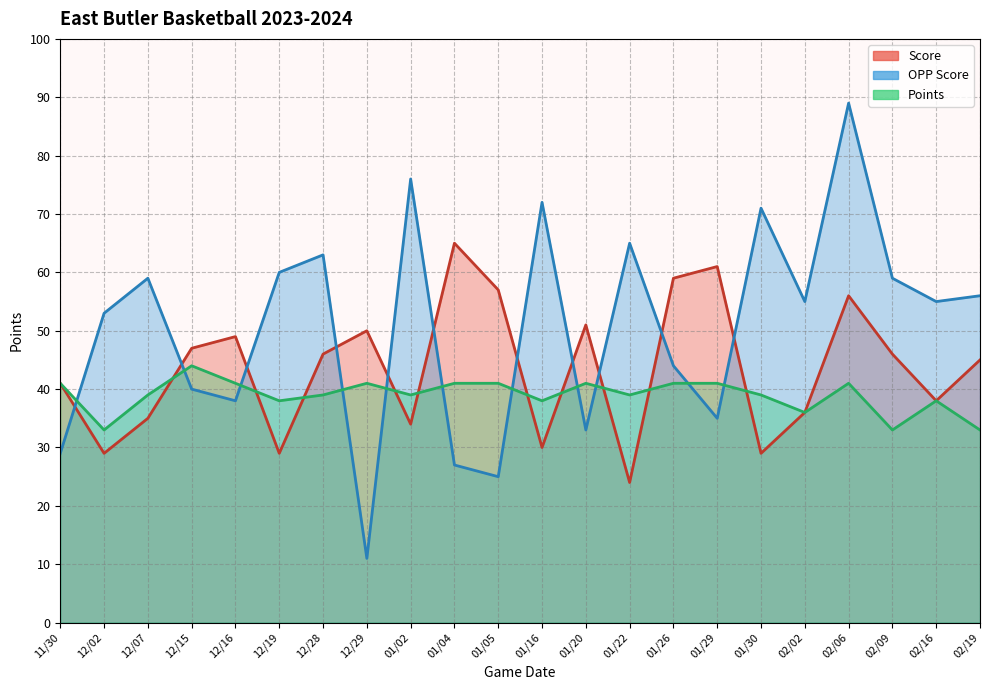

What is the value of the Points point at the 14th from the left?

39